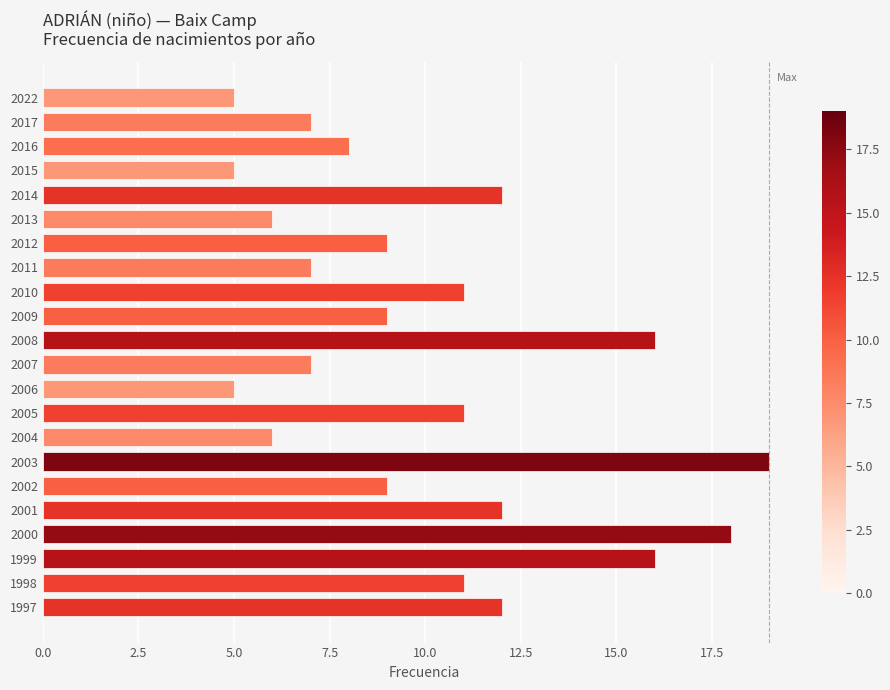

What is the ratio of the value at 2012 to the value at 2008?

0.6